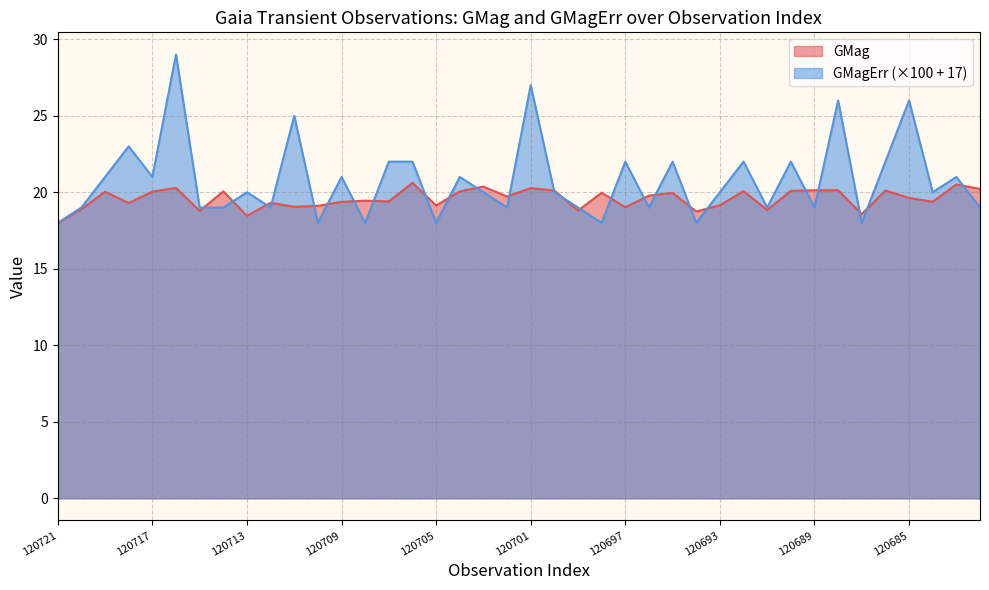

What is the difference between the highest and lowest values at GaiaX21-120684?

0.6